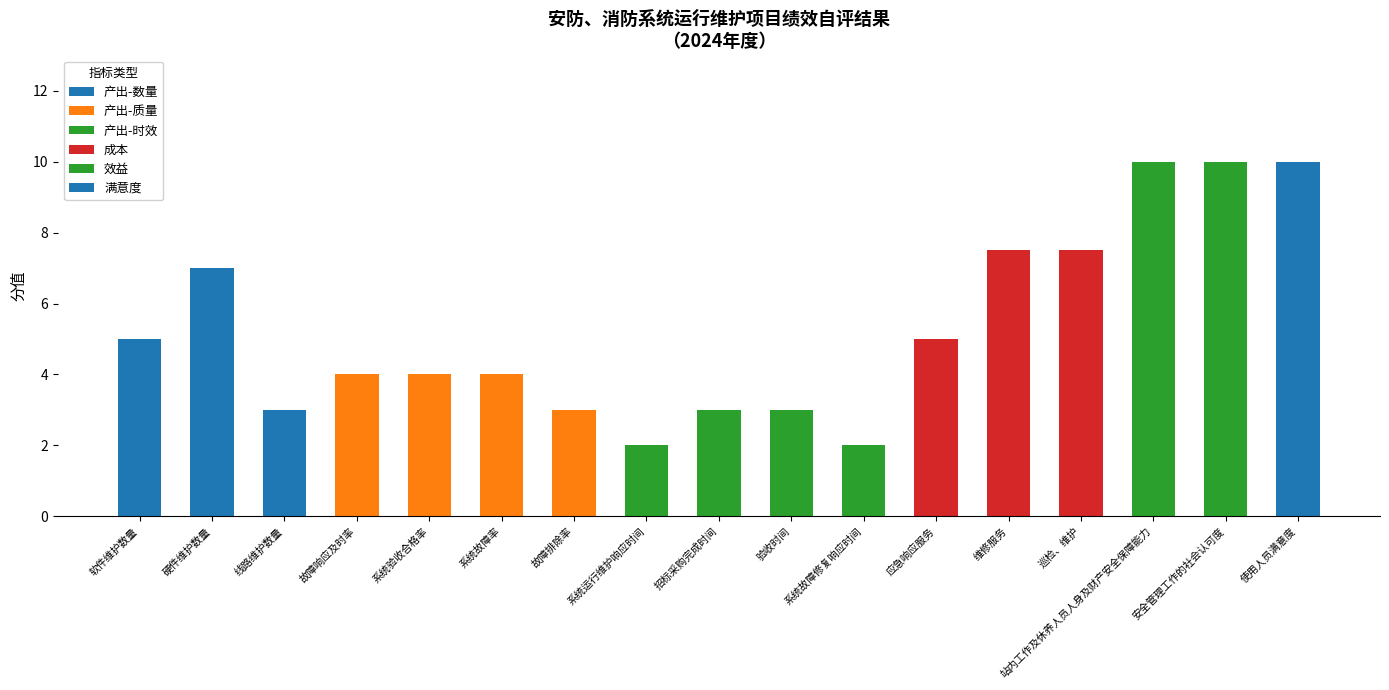

The value of 分值 at 线路维护数量 is 4.6. True or false?

False